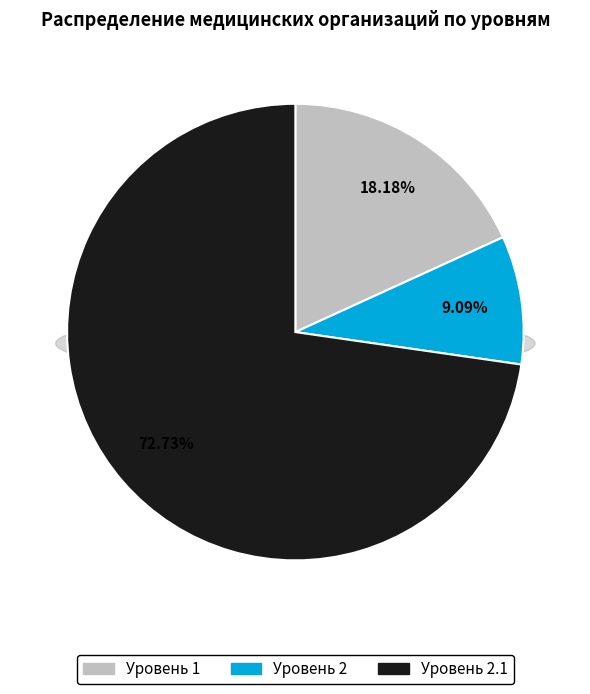

To the nearest percent, what portion does Уровень 2.1 represent?

73%